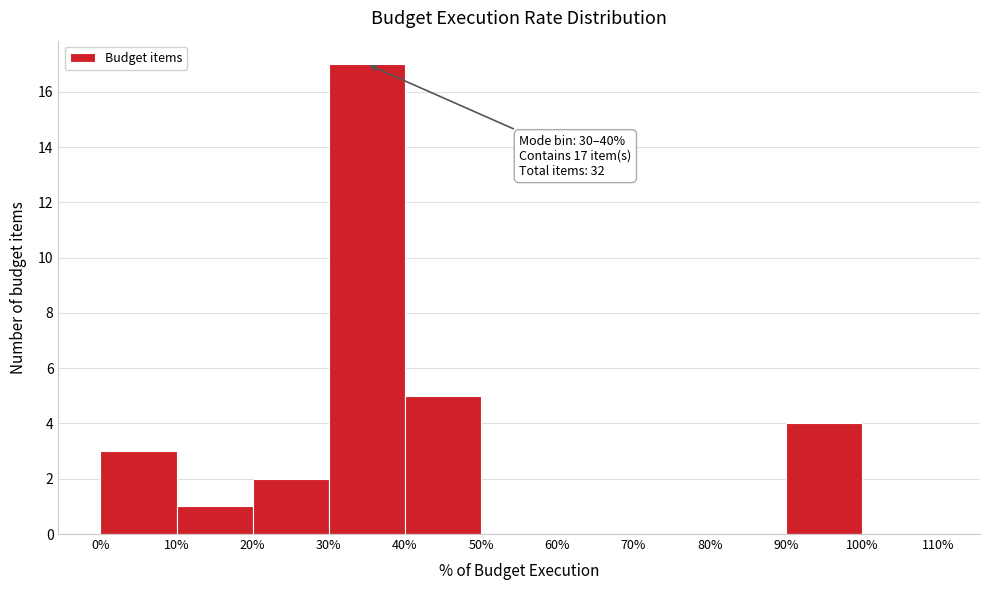

Over which range of the x-axis is the bar tallest?

30% to 40%